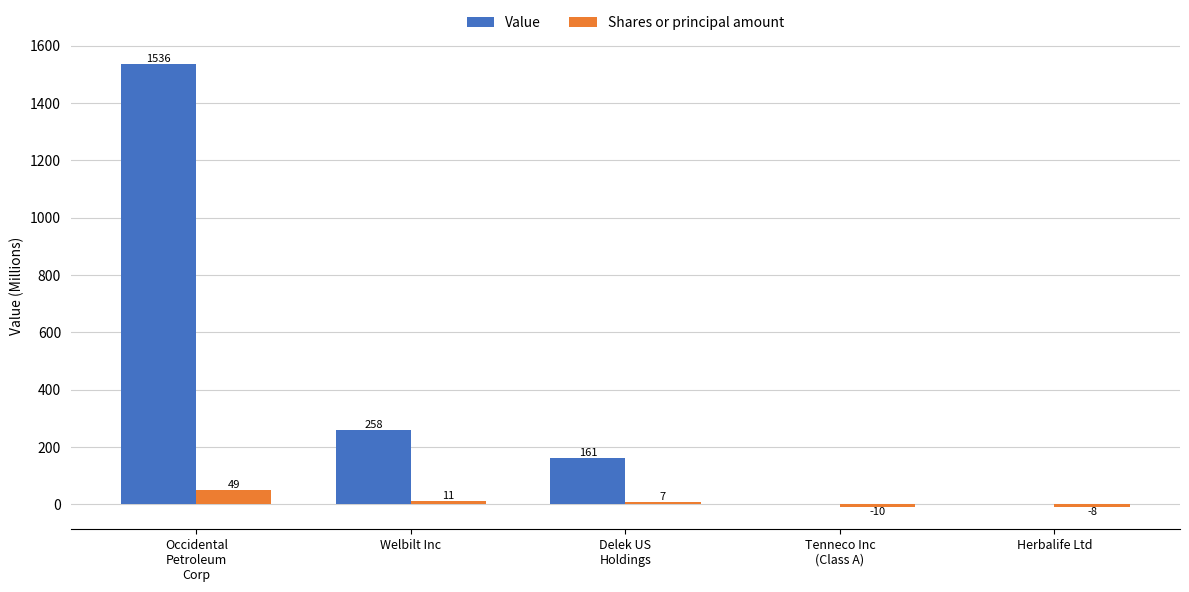

What is the maximum value for Value?

1536.2